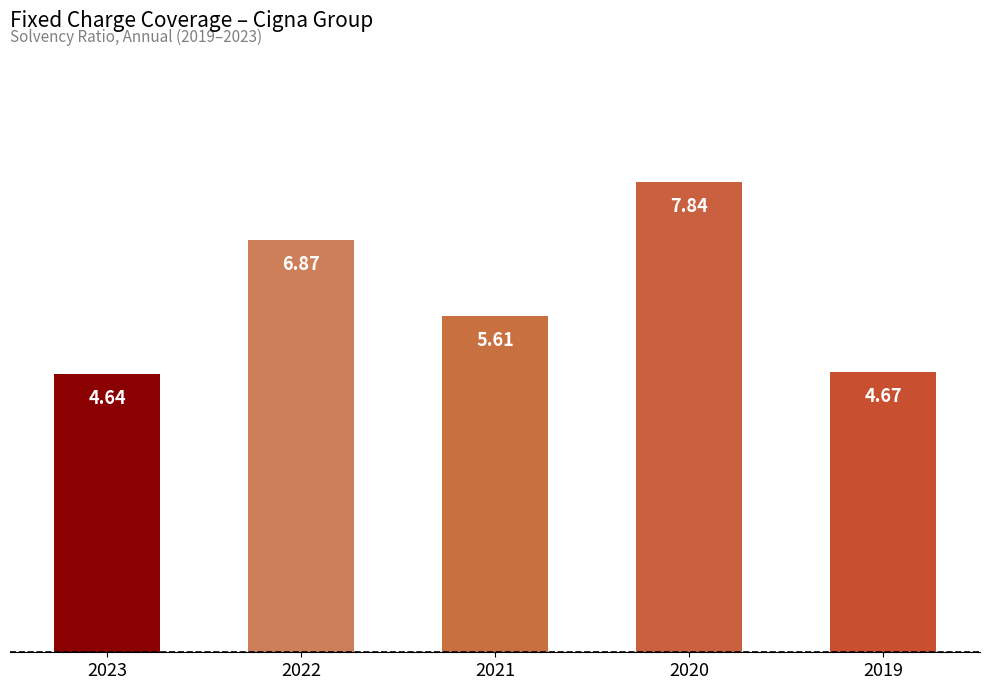

List the labels in order of value, smallest first.

2023, 2019, 2021, 2022, 2020